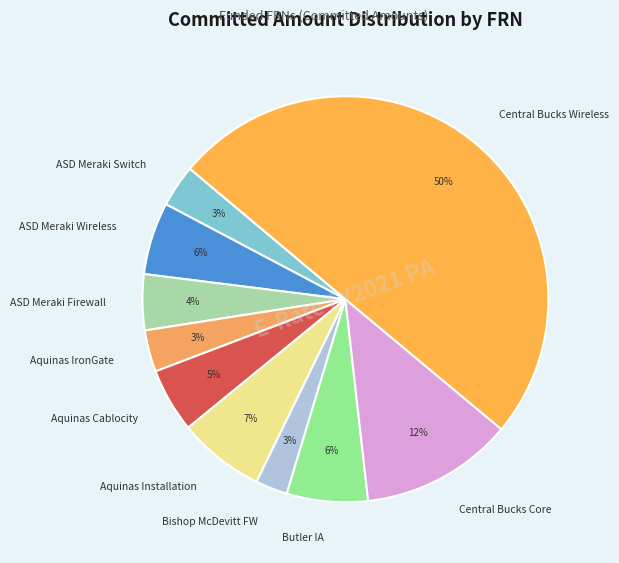

Which slice is the largest?

Central Bucks Wireless